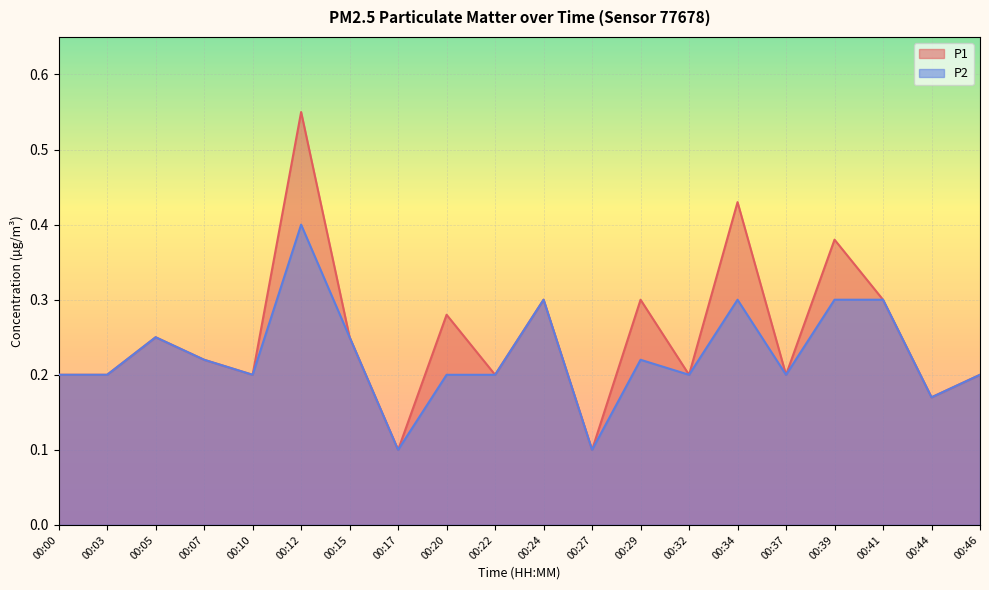

At which label does P1 reach its minimum?

00:17